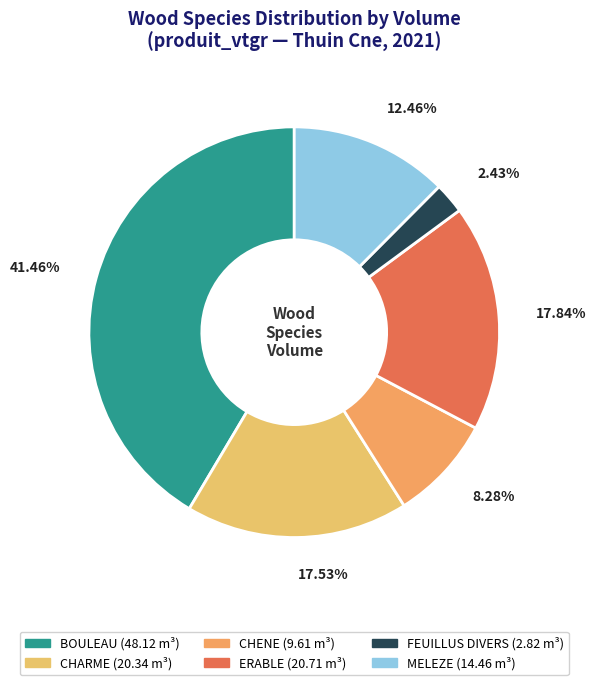

How many segments does this pie chart have?

6